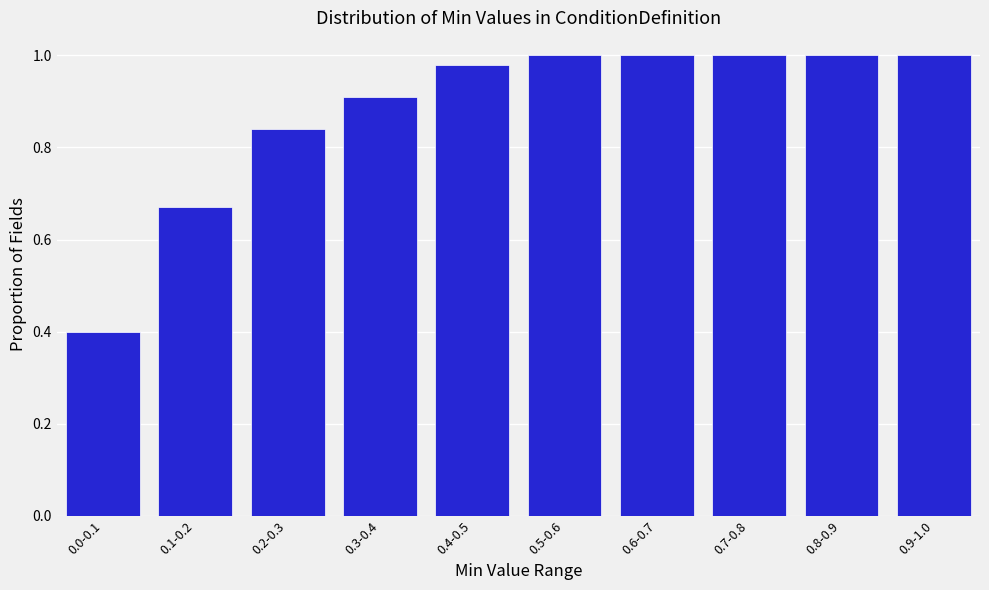

What is the minimum value shown in the chart?

0.4